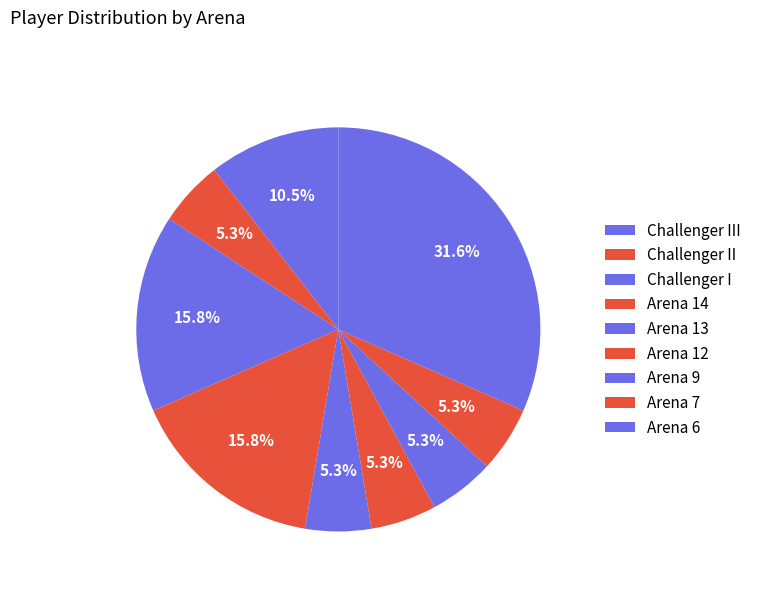

What is the ratio of the value at Arena 12 to the value at Arena 13?

1.0